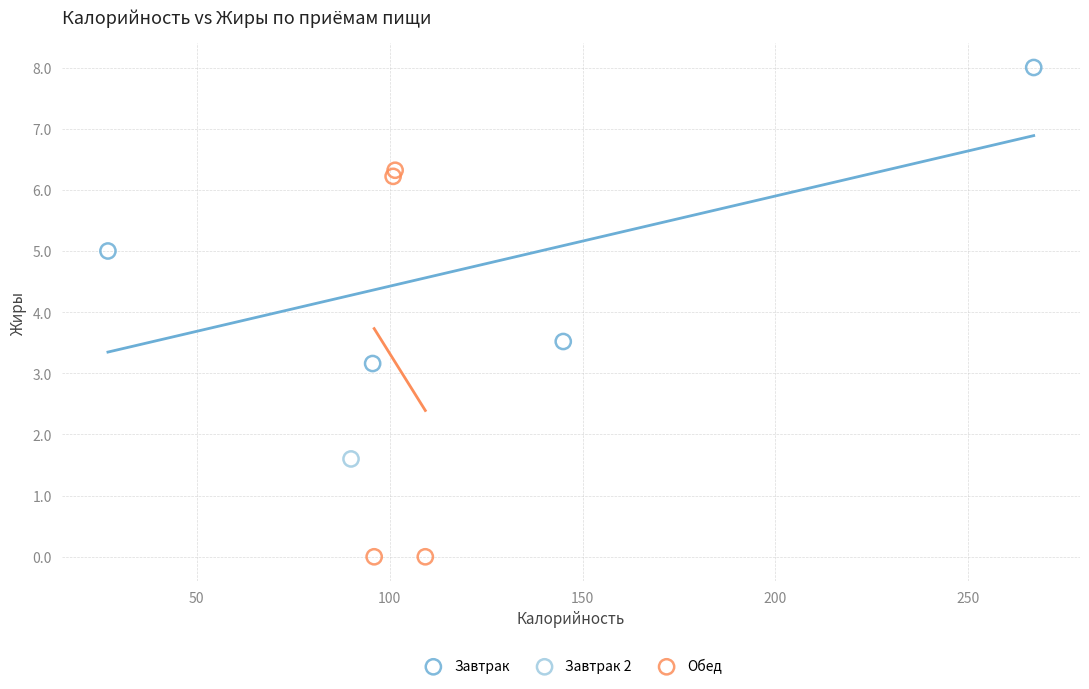

What are all the series names shown in the legend?

Завтрак, Завтрак 2, Обед